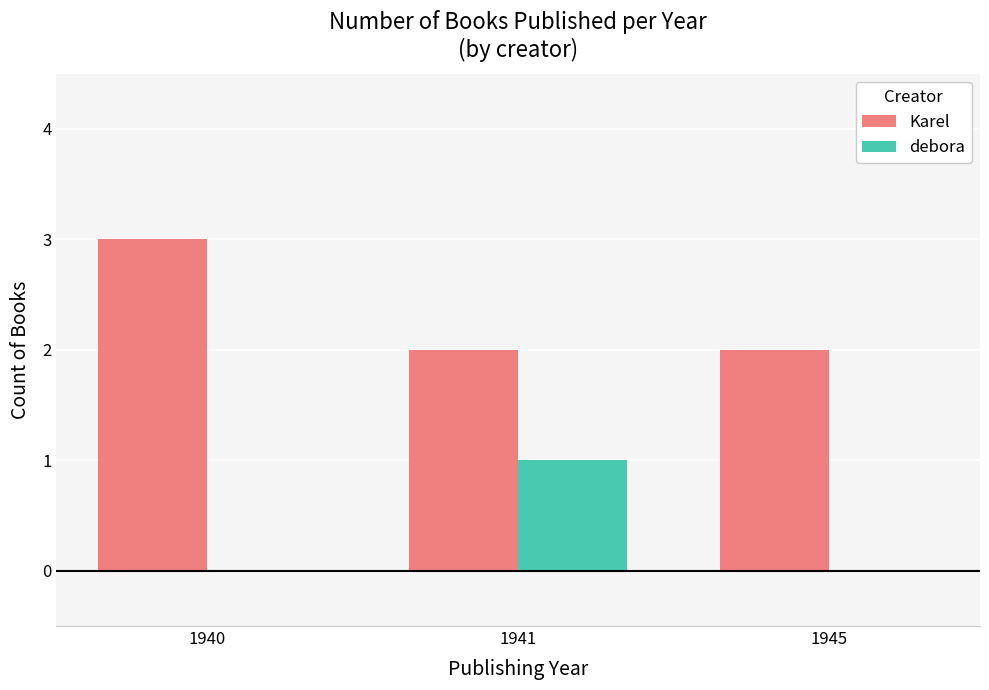

Reading right to left, transcribe all the data shown in this chart.

Karel: 2	2	3
debora: 0	1	0